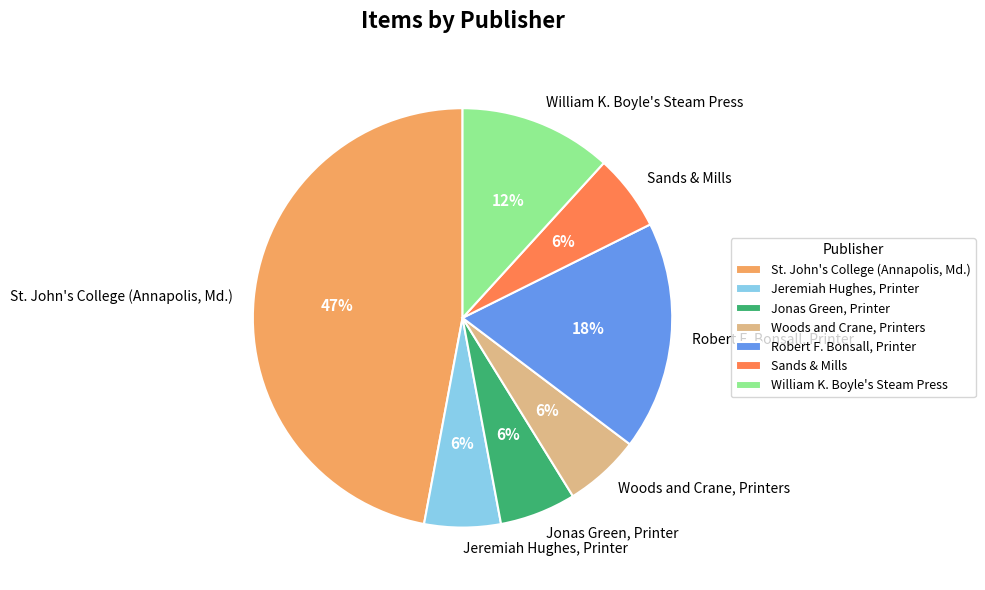

Between Robert F. Bonsall, Printer and St. John's College (Annapolis, Md.), which is larger?

St. John's College (Annapolis, Md.)